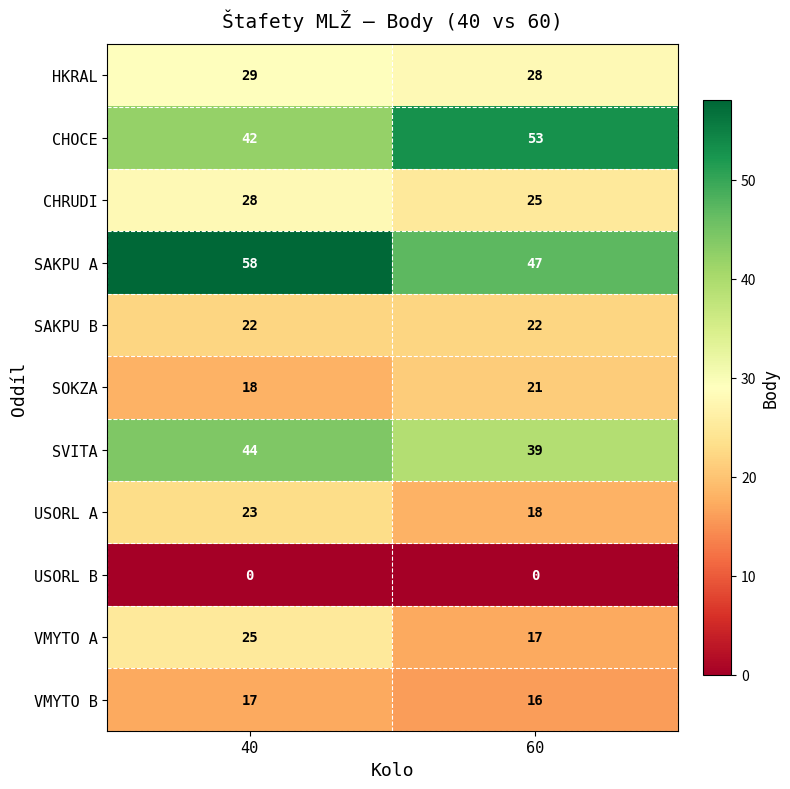

Is it true that SAKPU B equals 22 at 40?

True